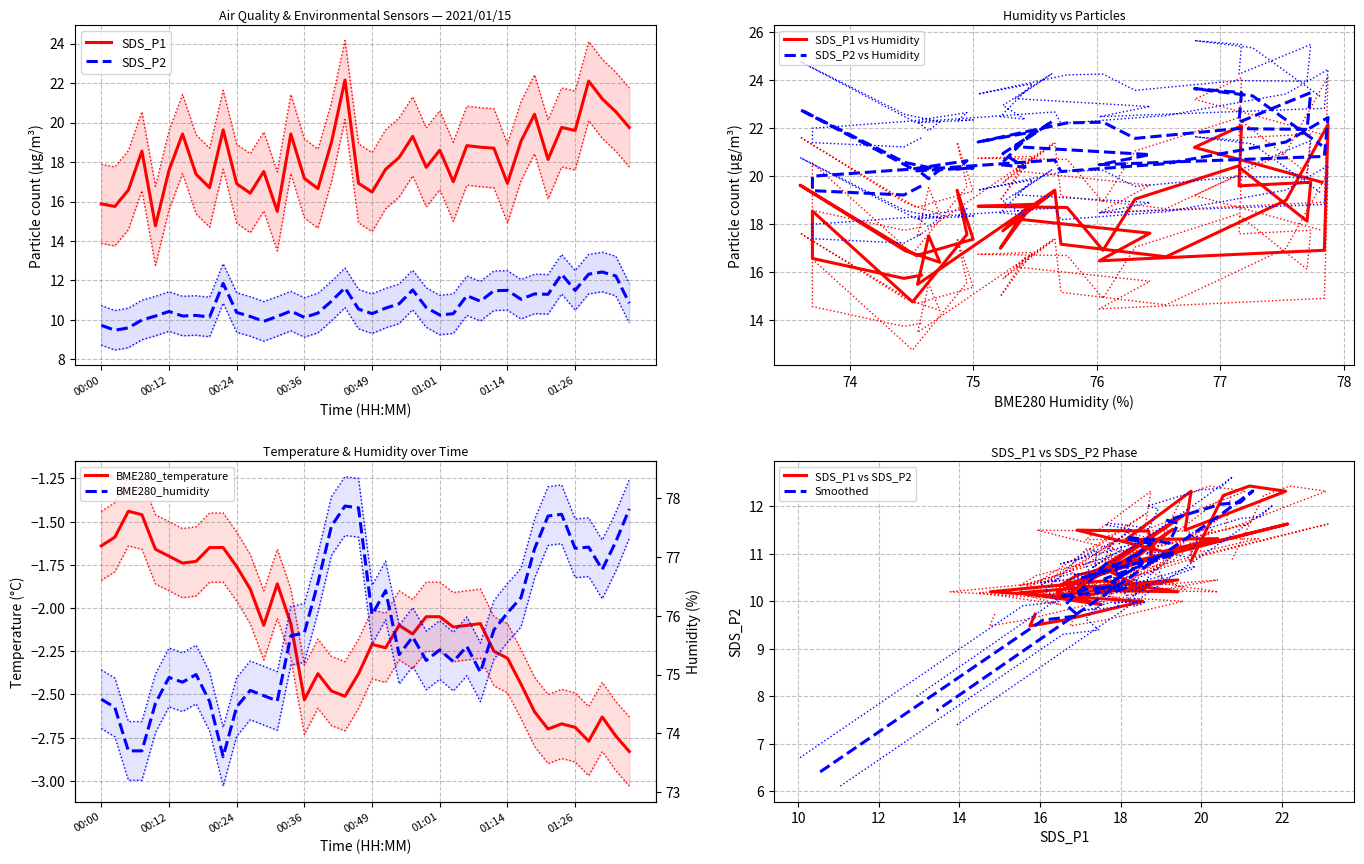

What is the approximate value of SDS_P1 at 01:14?

16.9